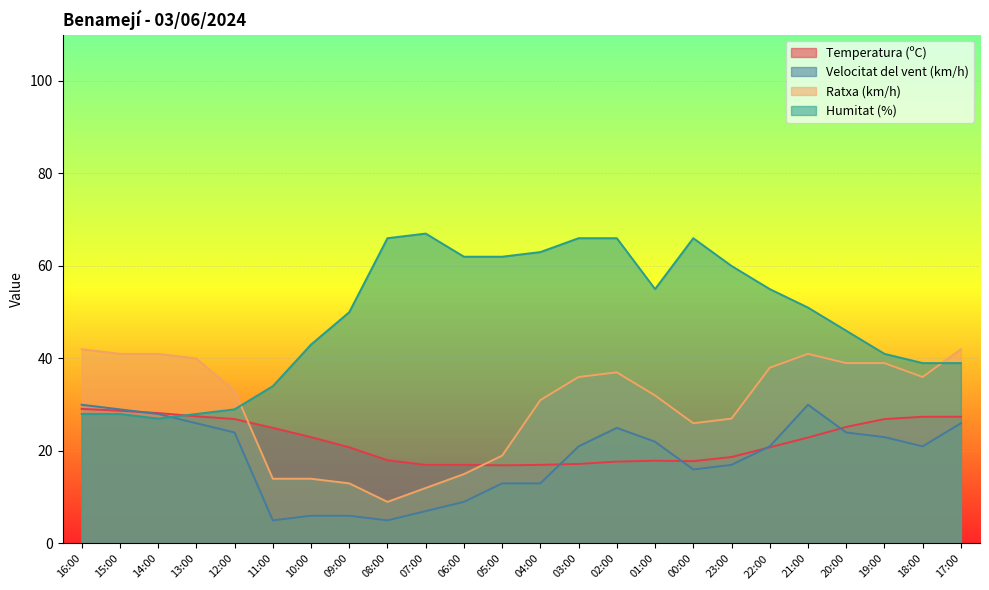

How many data points does each series have?

24